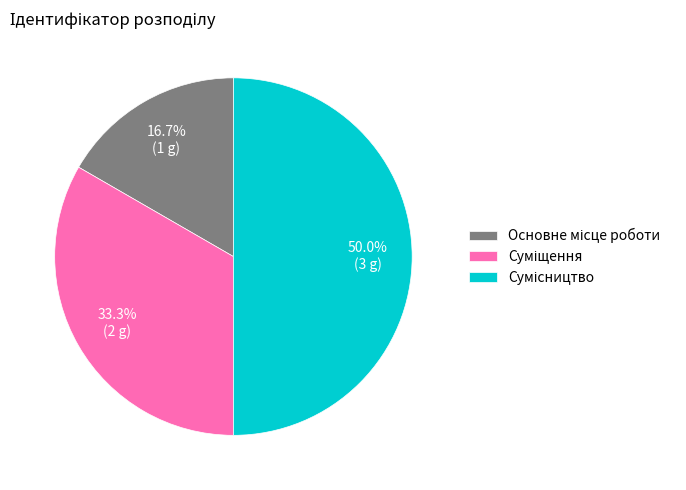

What is the ratio of the value at Суміщення to the value at Сумісництво?

0.7